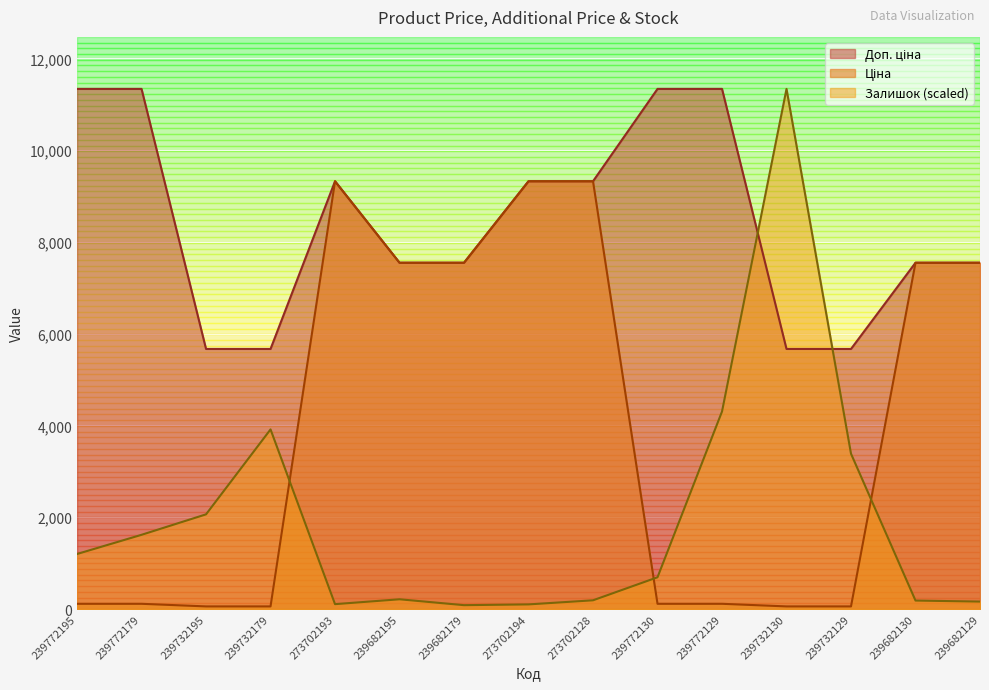

Is it true that Ціна equals 102.0 at 239732129?

False